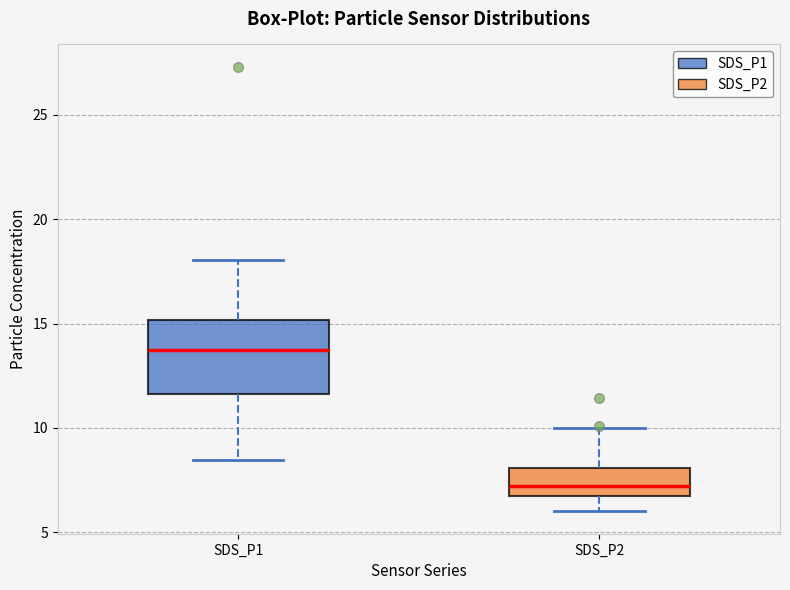

Comparing the boxes themselves (not the whiskers), which one is the tallest?

SDS_P1